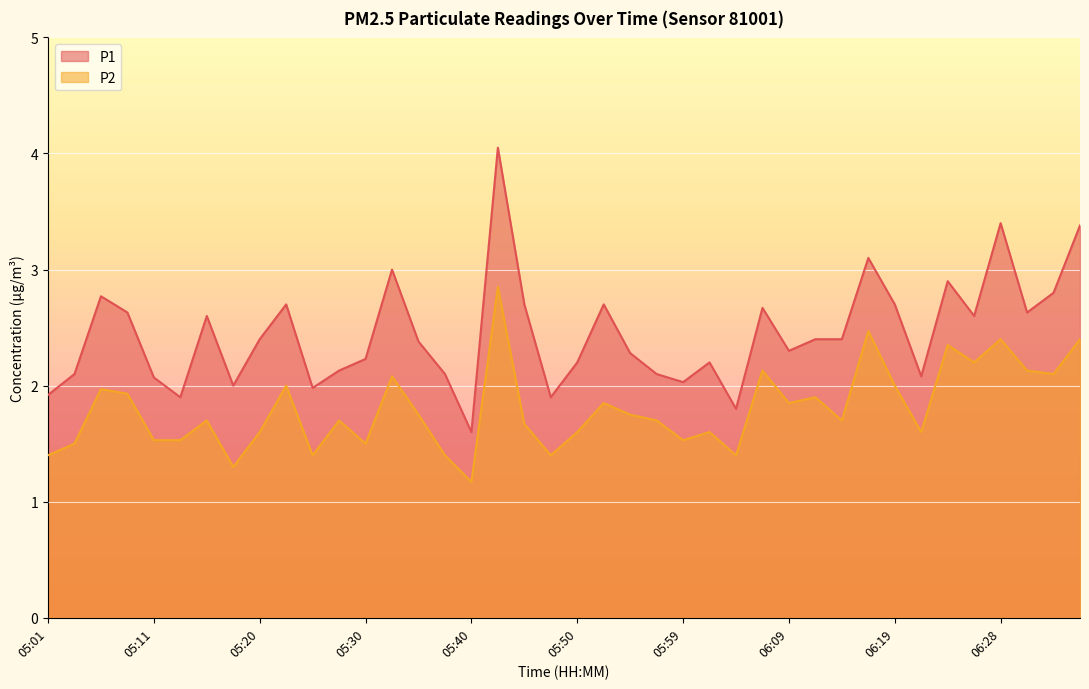

What is the spread (max minus min) of values at 05:18?

0.7